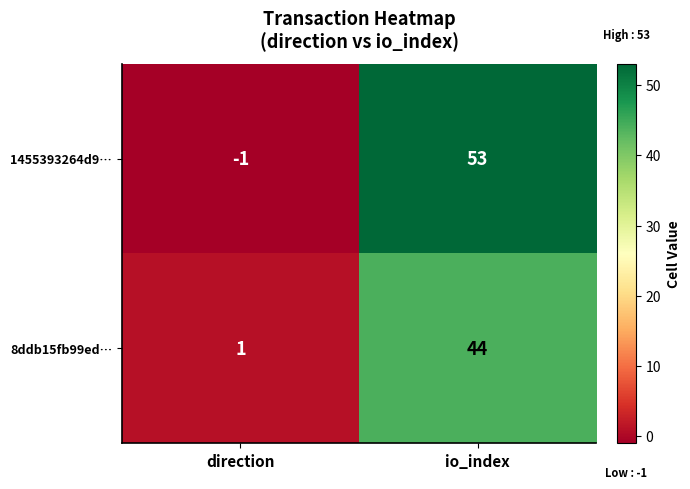

At how many categories does at least one series exceed 29?

1